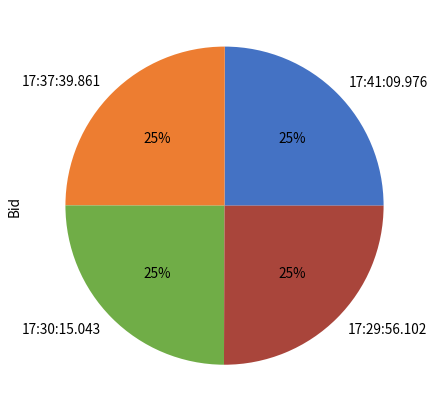

Is there any slice that represents more than half of the pie?

No